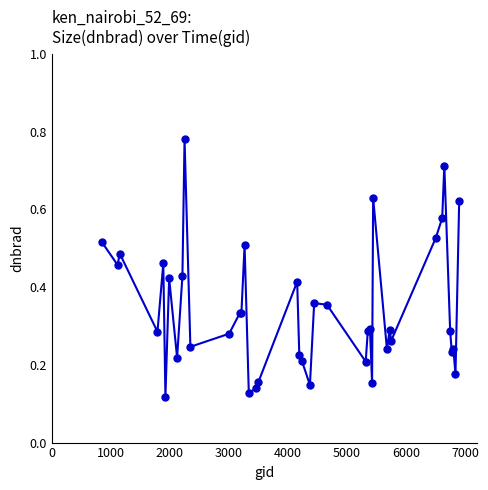

True or false: the data has more than 0 interior local peaks.

True